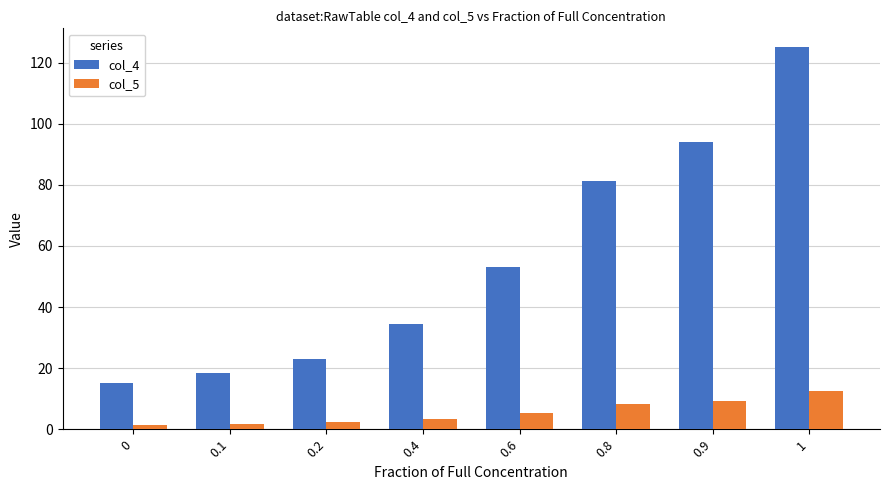

The value of col_4 at 0.2 is 36.6. True or false?

False